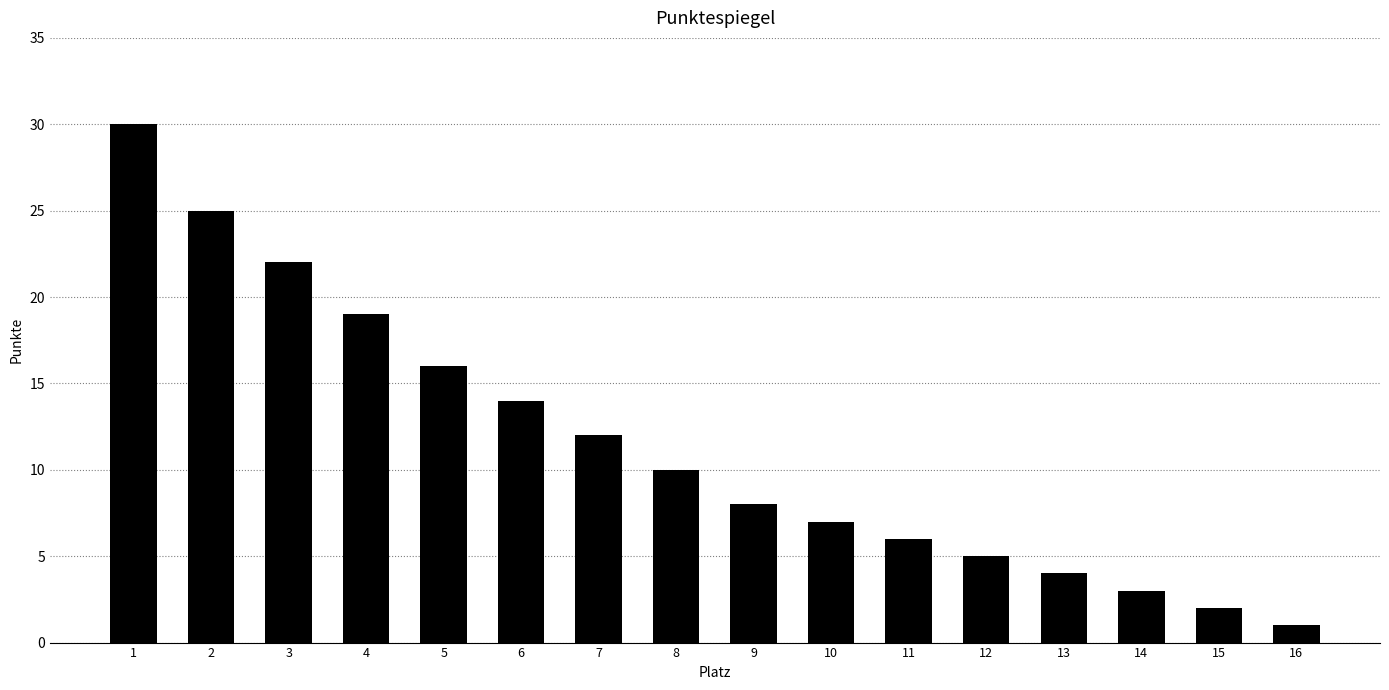

Does the chart contain any negative values?

No